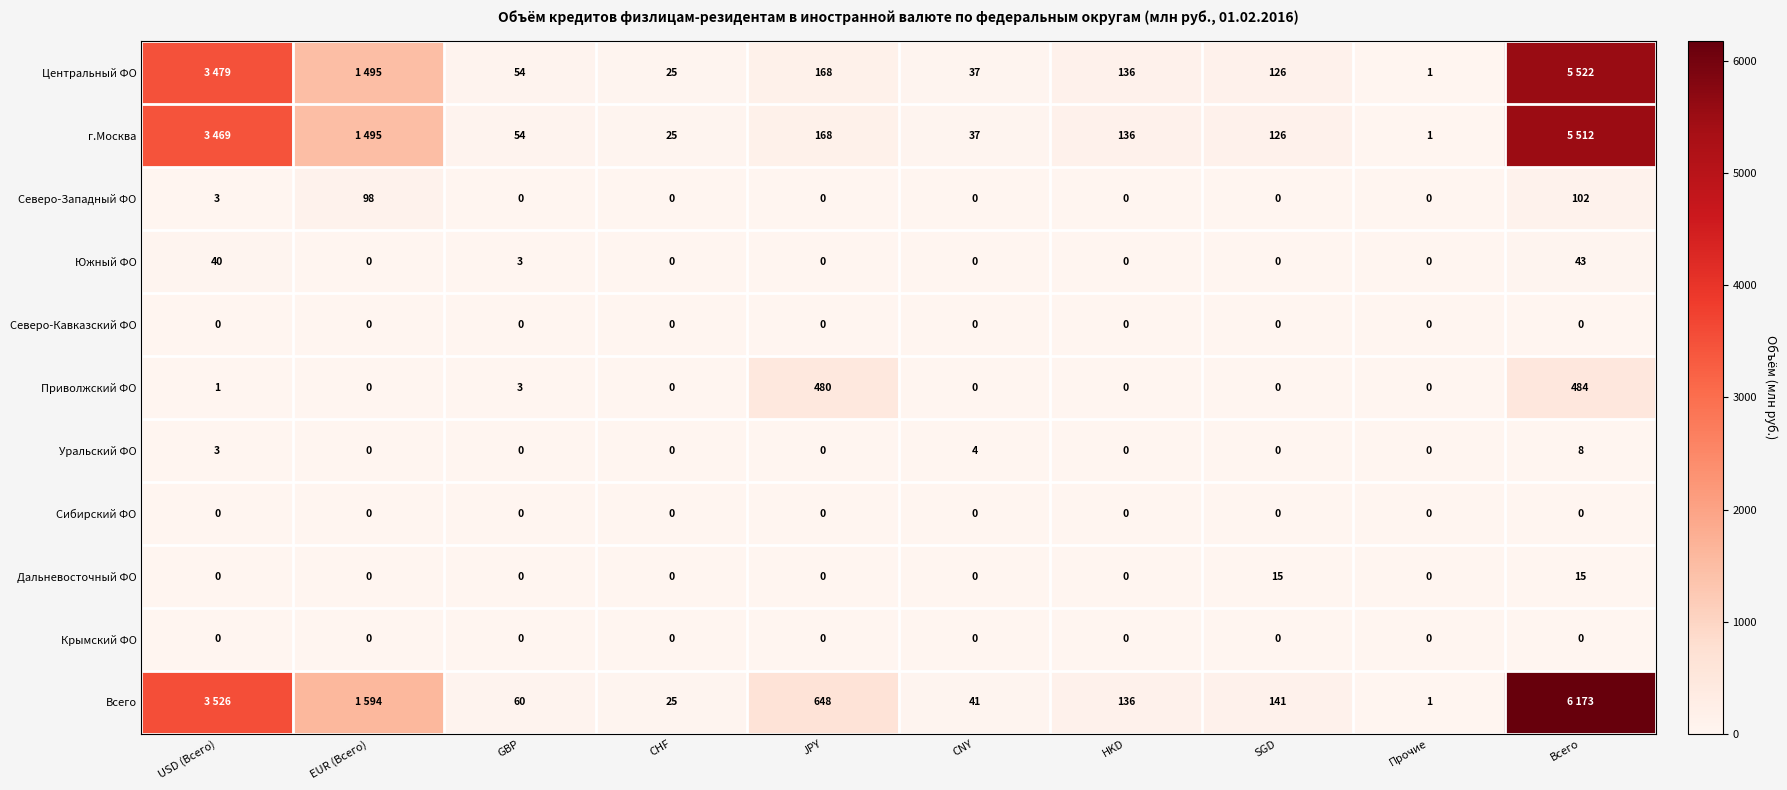

How many values in Приволжский ФО are above zero?

4